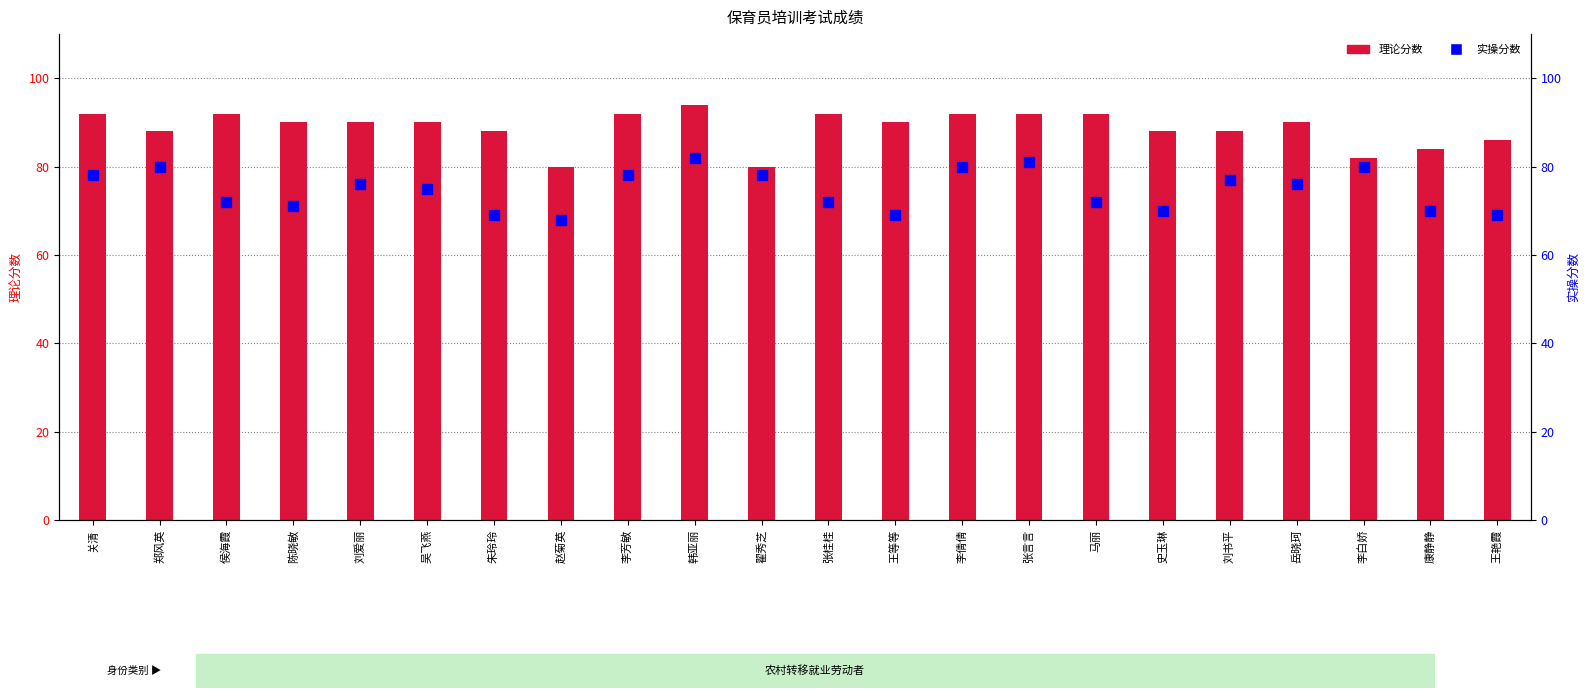

True or false: 实操分数 has a value of 134 at 郑风英.

False